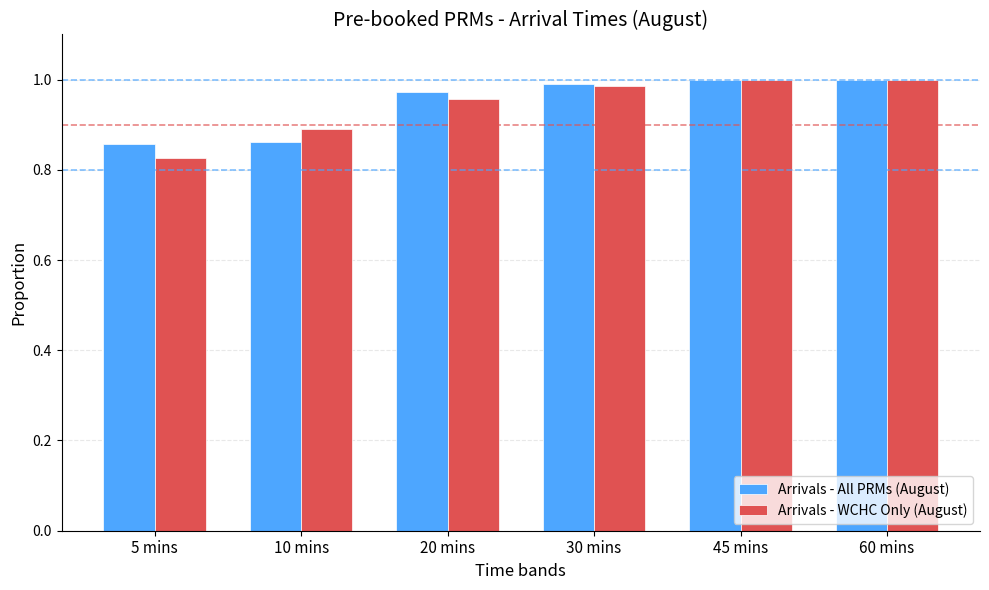

What is the total value across all series at 5 mins?

1.7